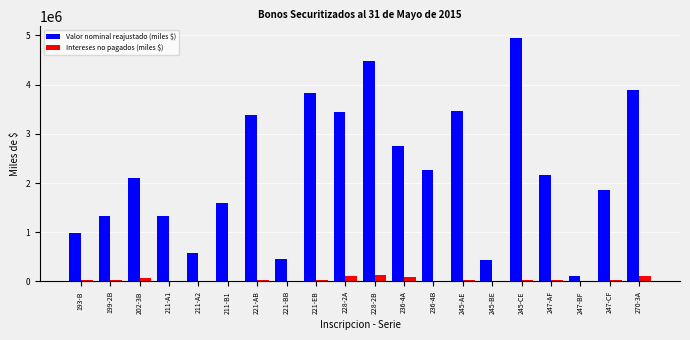

At which category is the sum across all series the highest?

245-CE